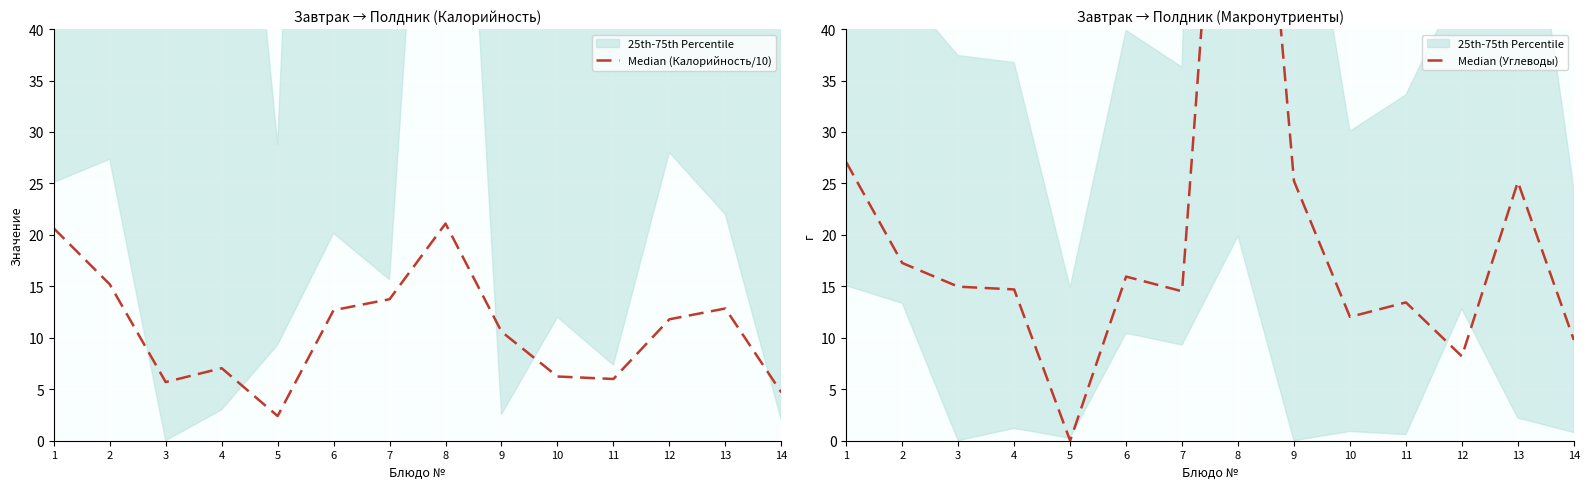

List the series in order of their peak value, lowest first.

Median (Калорийность/10), Median (Углеводы)